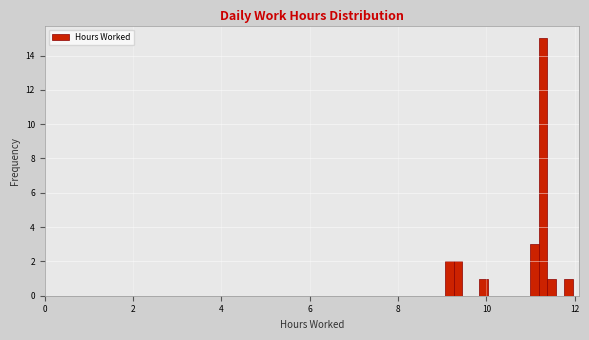

Around what value on the x-axis is the tallest bar? Give the approximate position of its centre, as read against the axis.

11.2